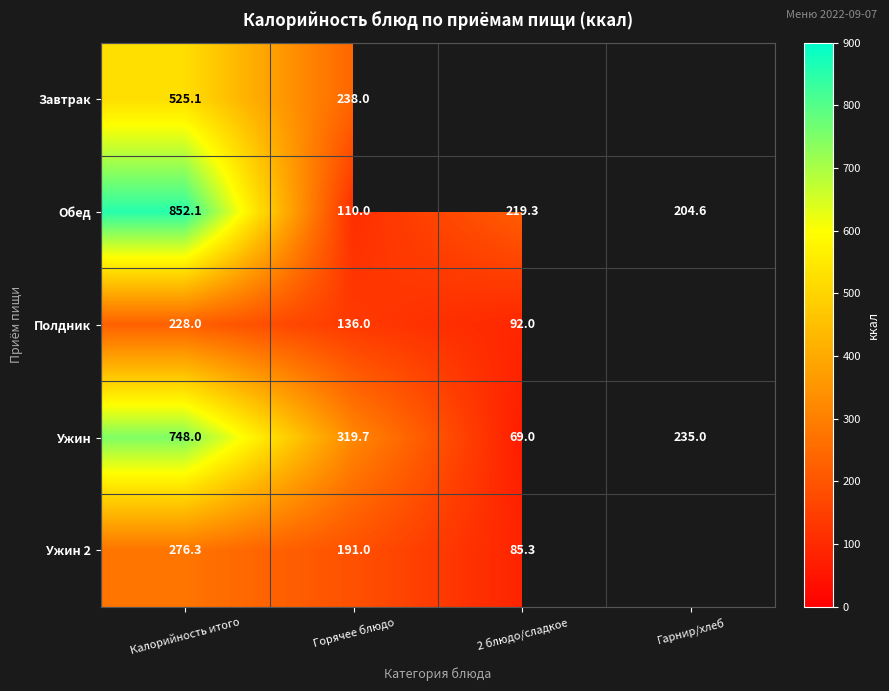

At how many categories does at least one series exceed 281?

2